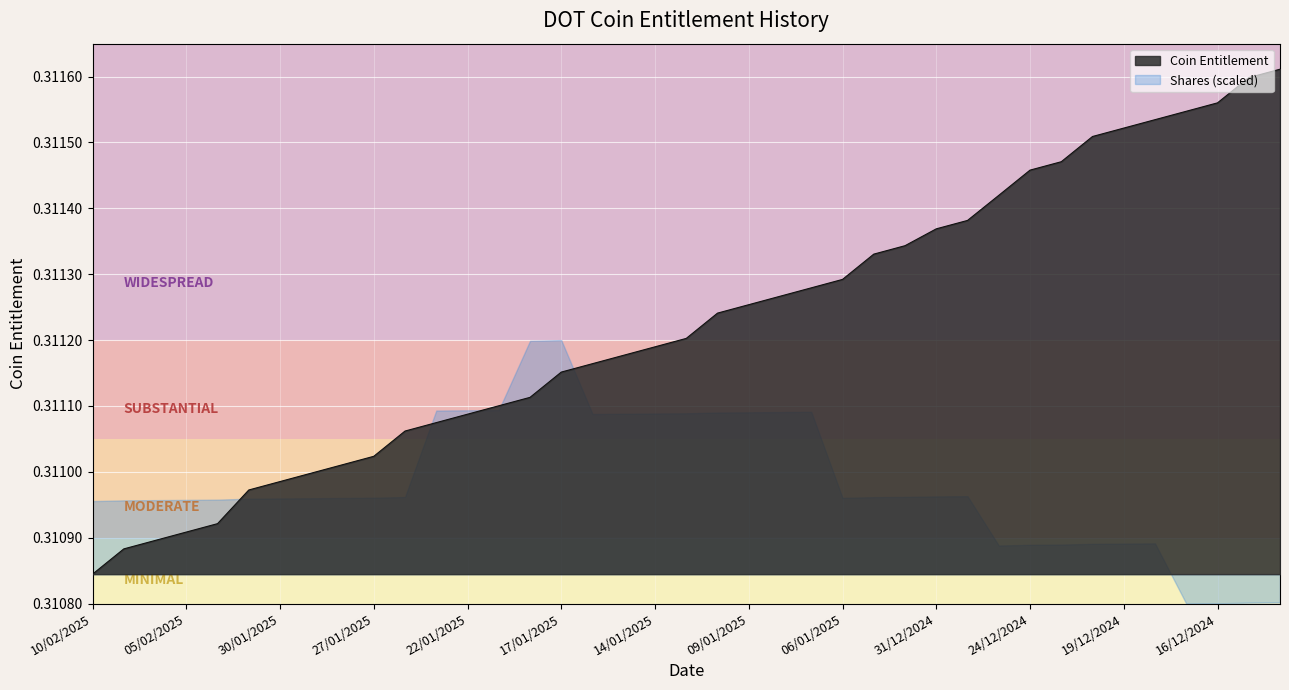

At which category does the chart reach its minimum across all series?

10/02/2025